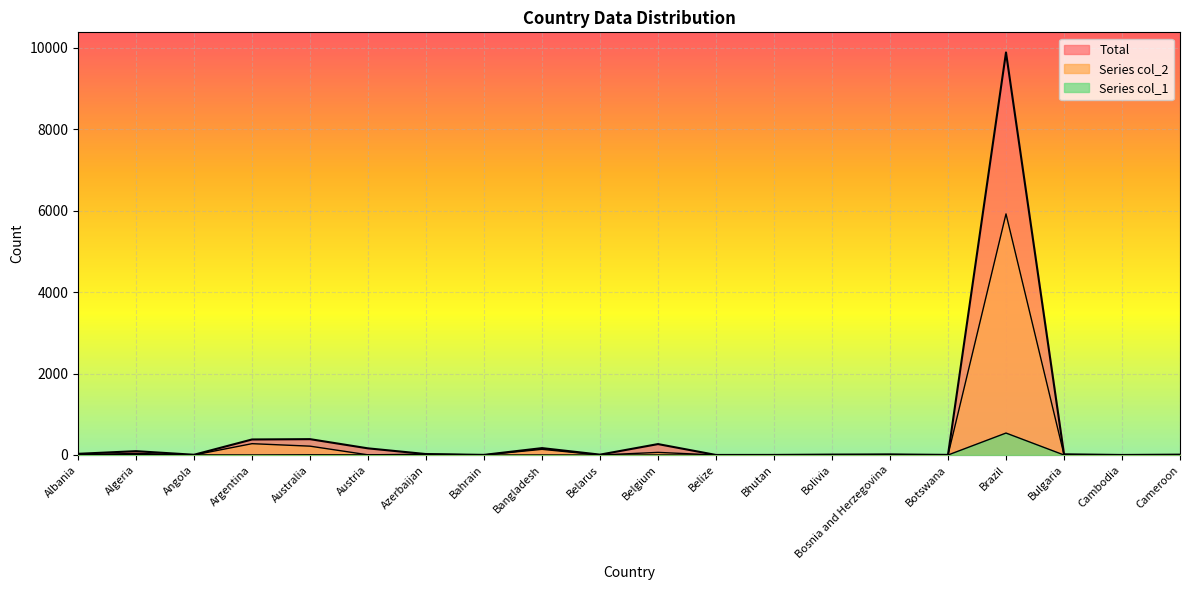

Which category has the lowest value in the Total series?

Belize